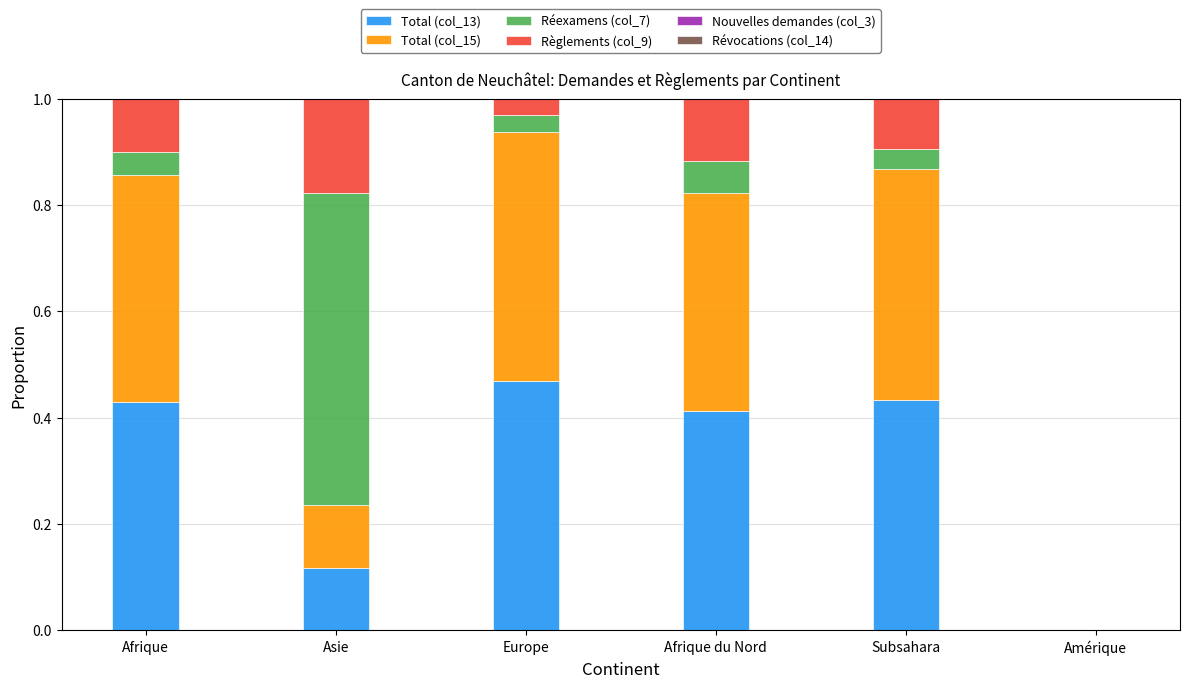

How many distinct data groups are displayed?

4